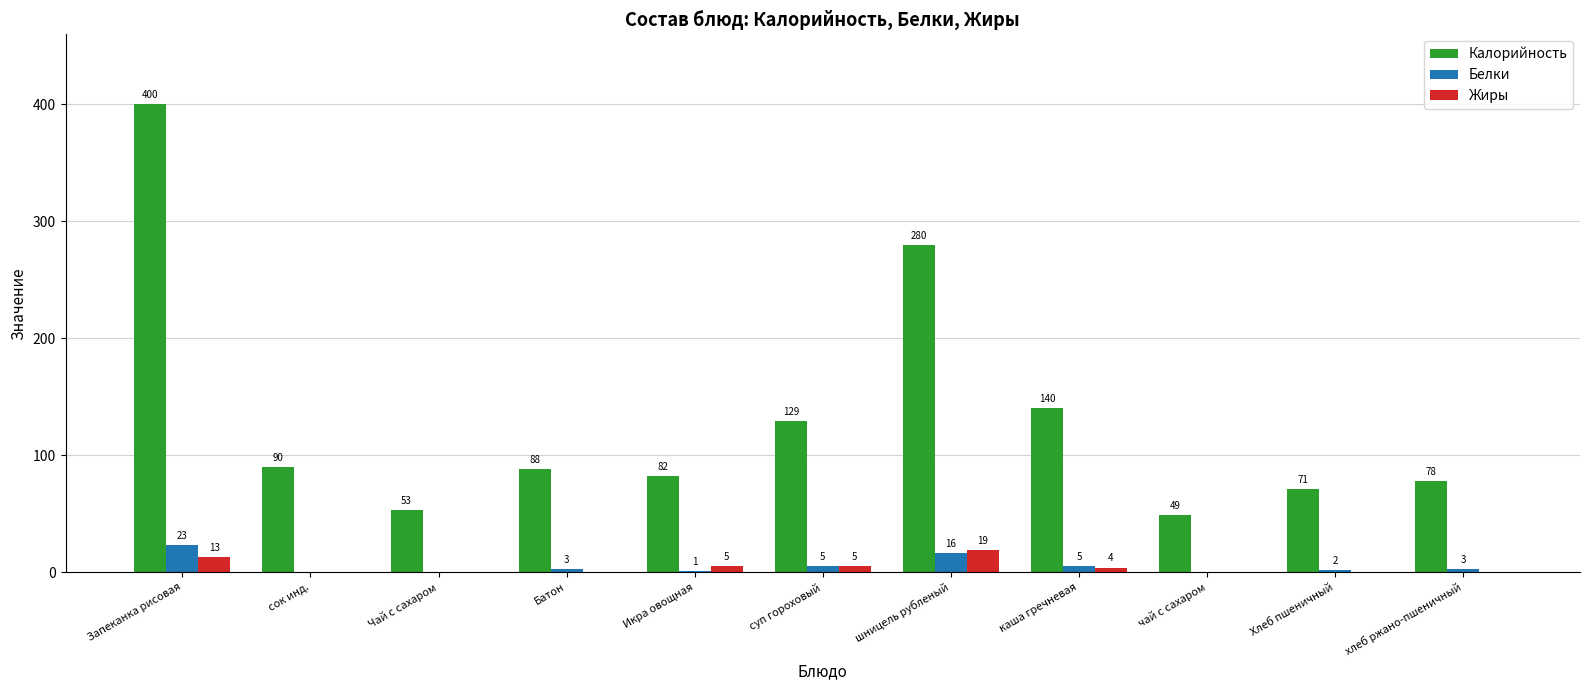

True or false: Калорийность has a value of 612 at Запеканка рисовая.

False